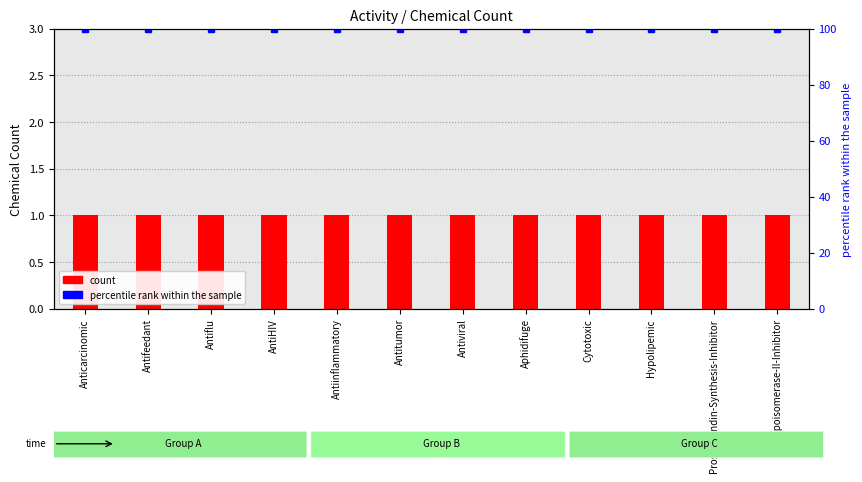

The value of percentile rank within the sample at Antifeedant is 100. True or false?

True